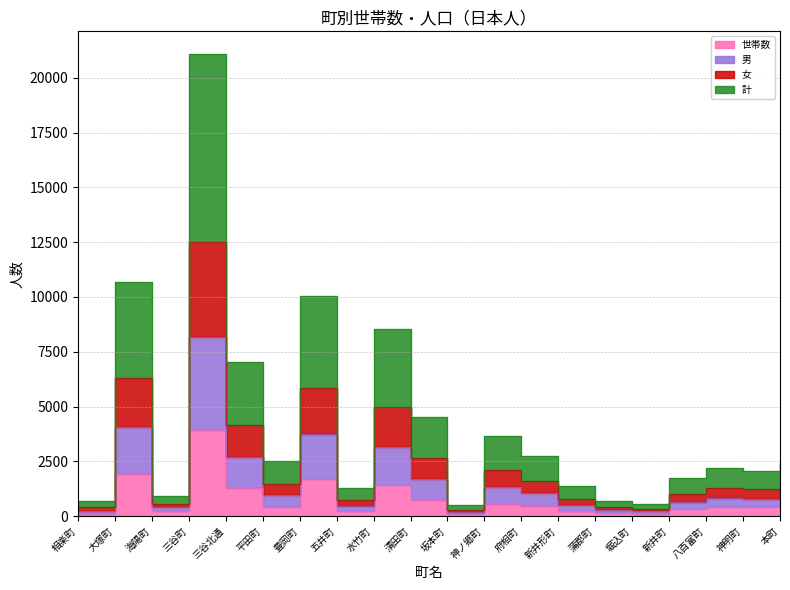

What is the value of the 世帯数 point at the 1st from the left?

105